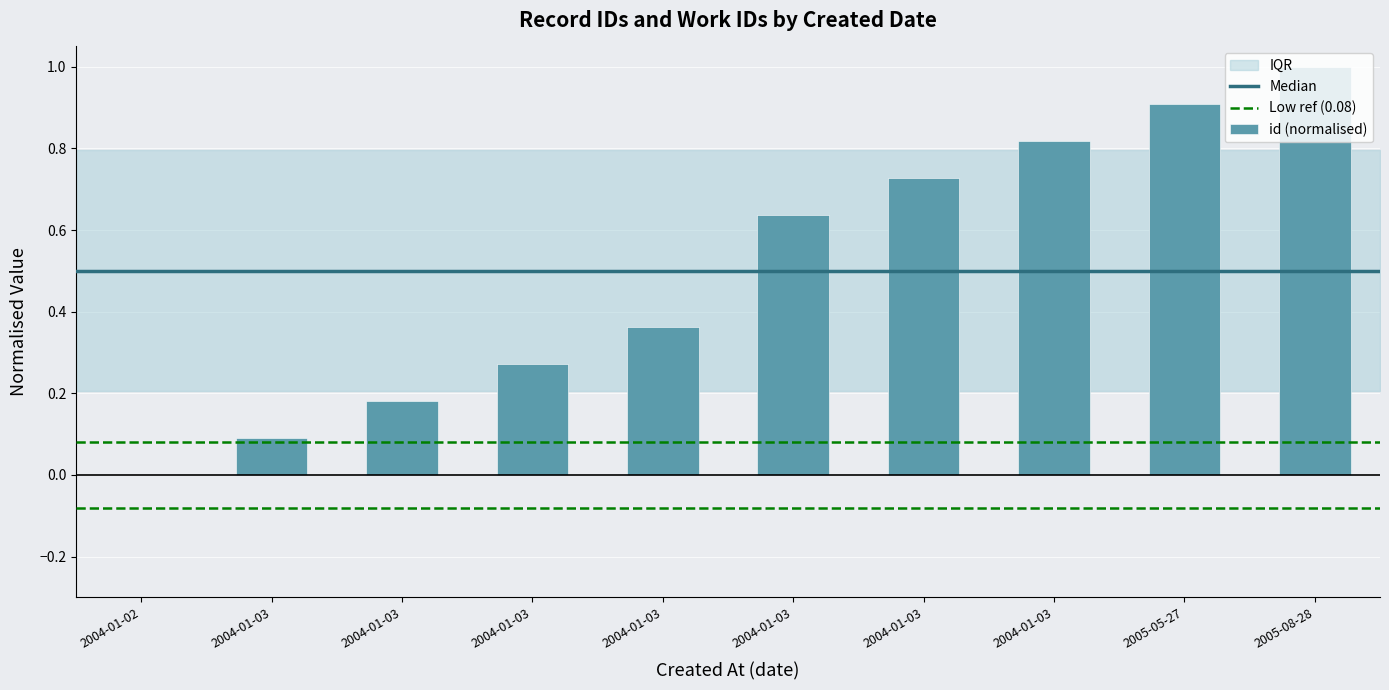

What is the label of the 8th bar from the left?

2004-01-03